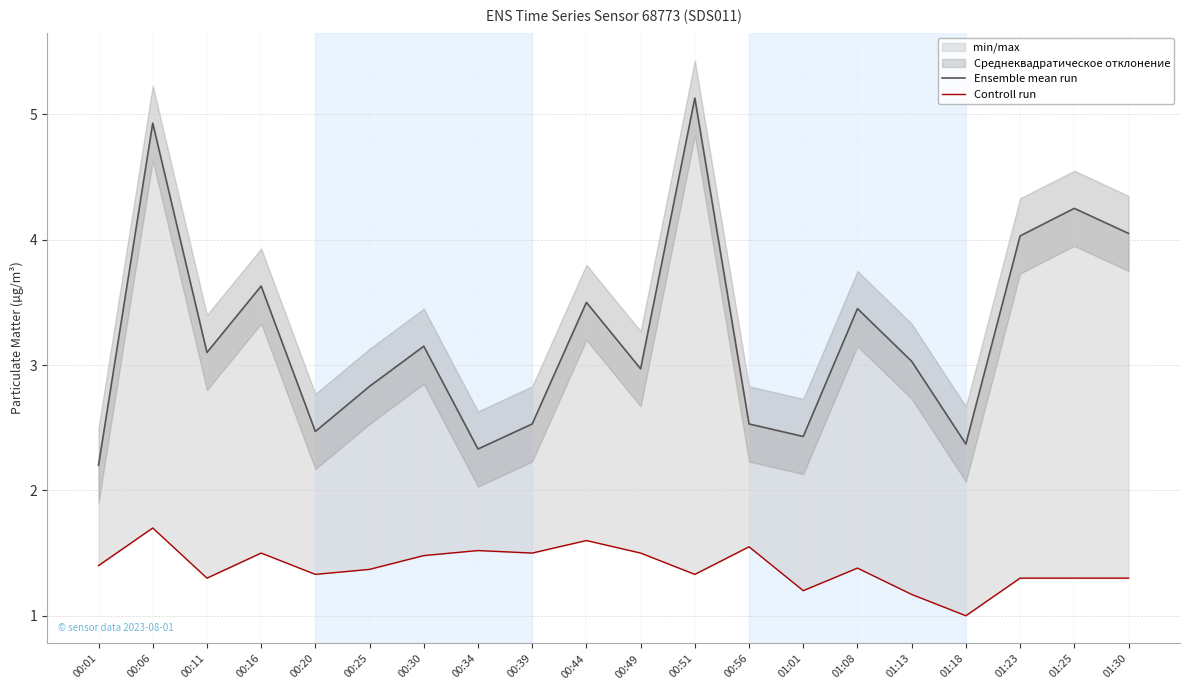

Reading left to right, list all the values displayed in this chart.

Ensemble mean run: 2.2	4.9	3.1	3.6	2.5	2.8	3.1	2.3	2.5	3.5	3.0	5.1	2.5	2.4	3.5	3.0	2.4	4.0	4.2	4.0
Controll run: 1.4	1.7	1.3	1.5	1.3	1.4	1.5	1.5	1.5	1.6	1.5	1.3	1.6	1.2	1.4	1.2	1.0	1.3	1.3	1.3